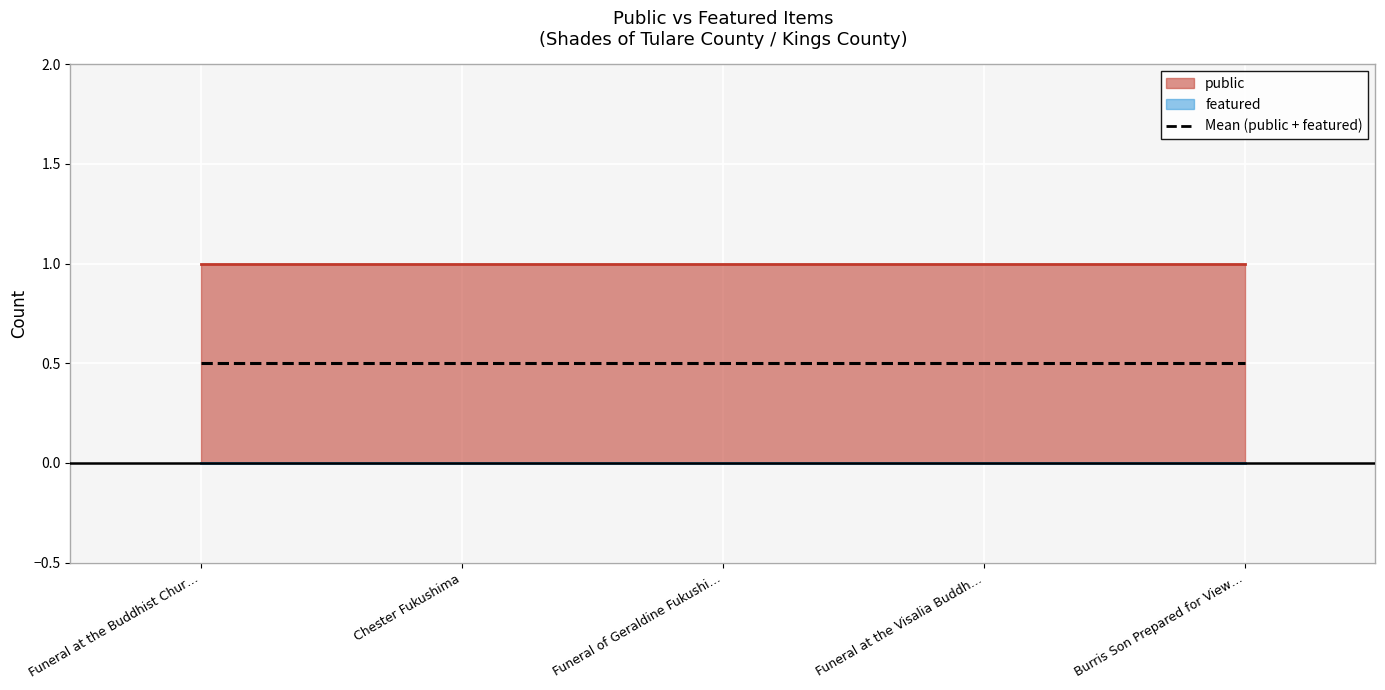

The value of public at Funeral of Geraldine Fukushima is 1. True or false?

True